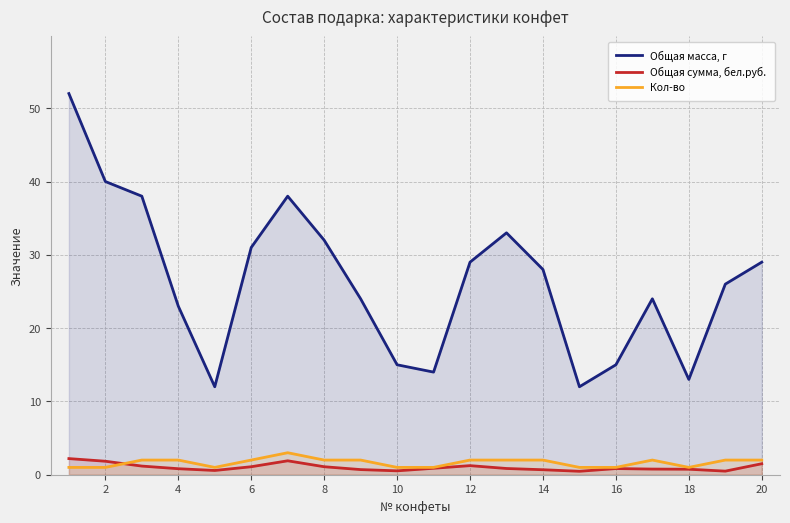

What are all the series names shown in the legend?

Общая масса, г, Общая сумма, бел.руб., Кол-во